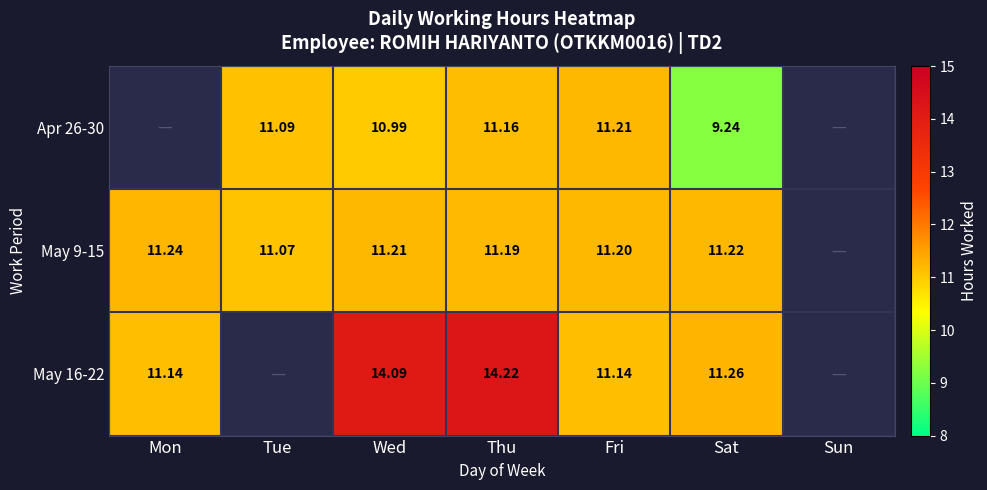

At Fri, list the series in order from smallest to largest.

May 16-22, May 9-15, Apr 26-30